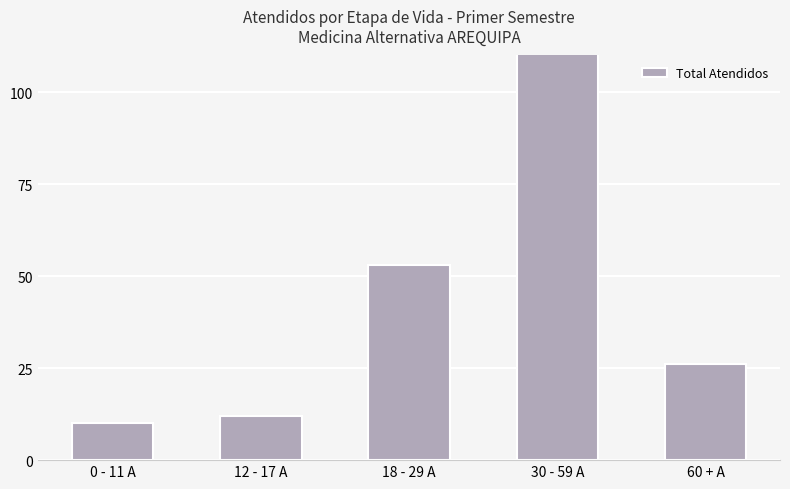

Which has a higher value, 12 - 17 A or 30 - 59 A?

30 - 59 A